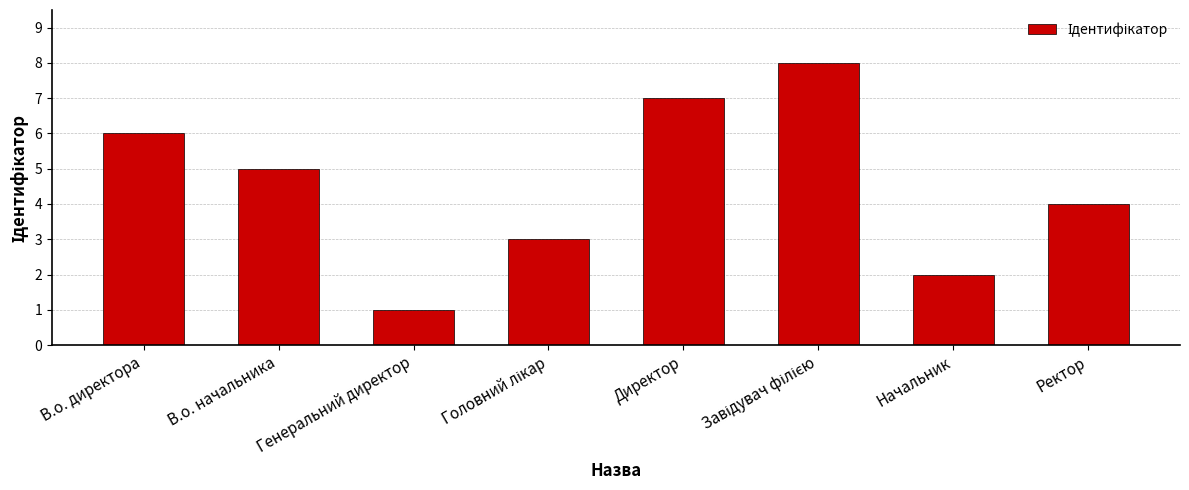

Reading right to left, extract all data points from this chart.

4	2	8	7	3	1	5	6